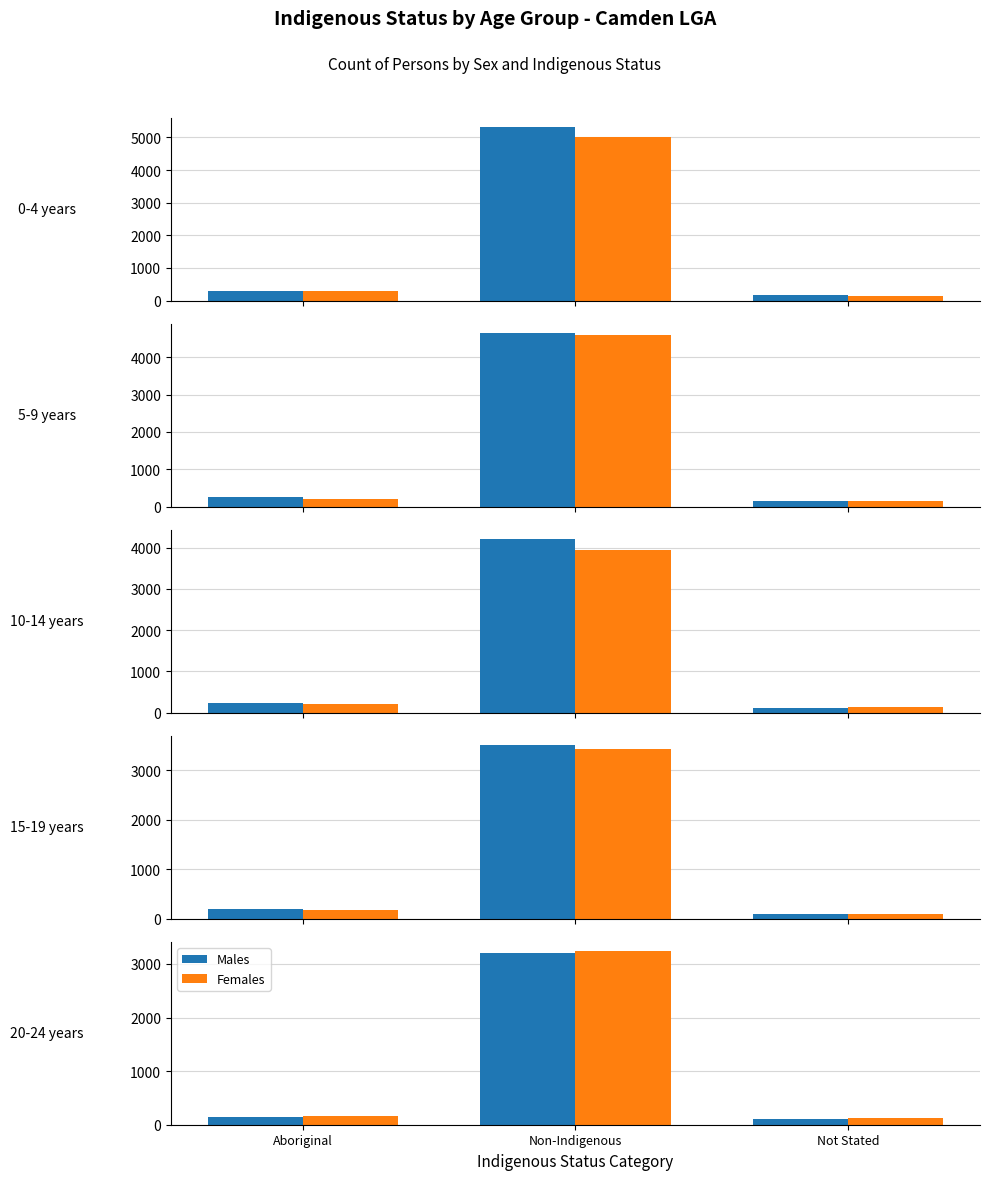

What is the sum of the Females values at Non-Indigenous and Aboriginal?

3416